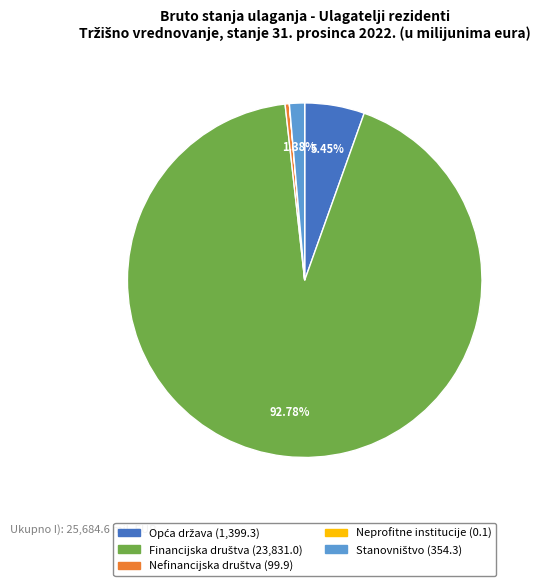

To the nearest percent, what is the difference between the largest and smallest slice percentages?

93%